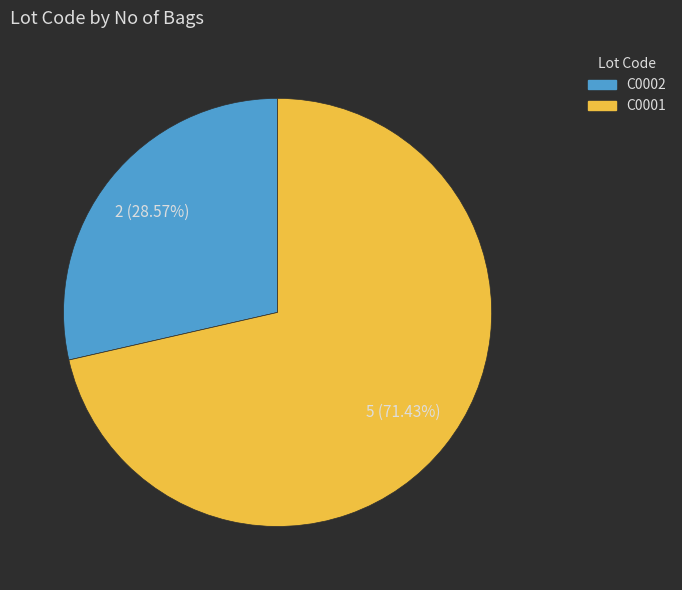

To the nearest percent, what is the difference between the largest and smallest slice percentages?

43%